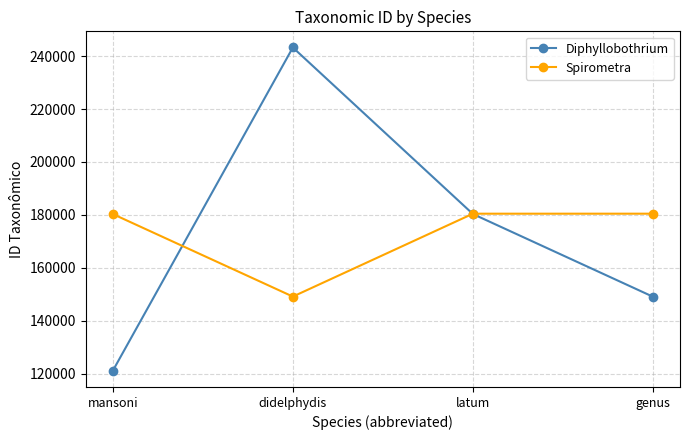

Is it true that Spirometra equals 180318 at mansoni?

True